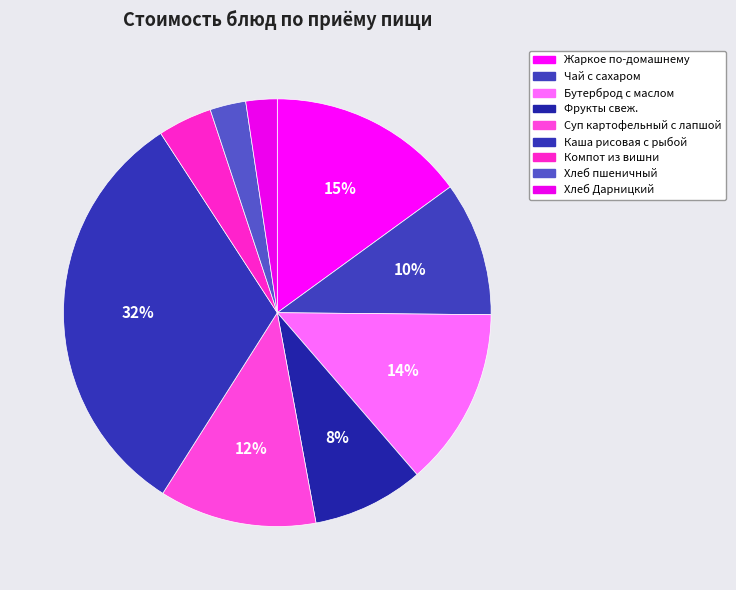

Combined, what portion of the pie is Фрукты свеж. and Хлеб пшеничный?

11.1%